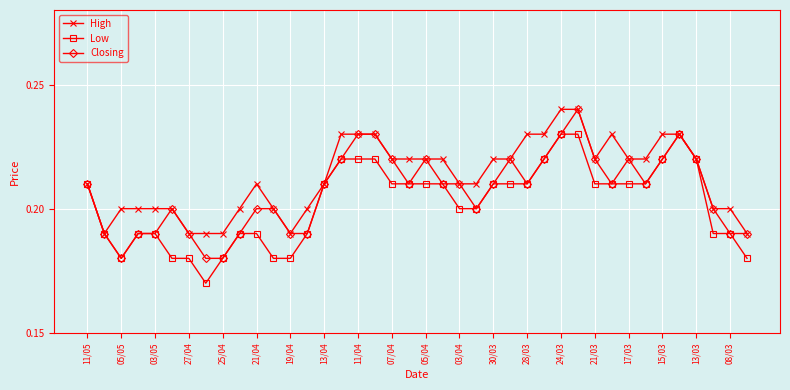

How many lines are shown in the chart?

3